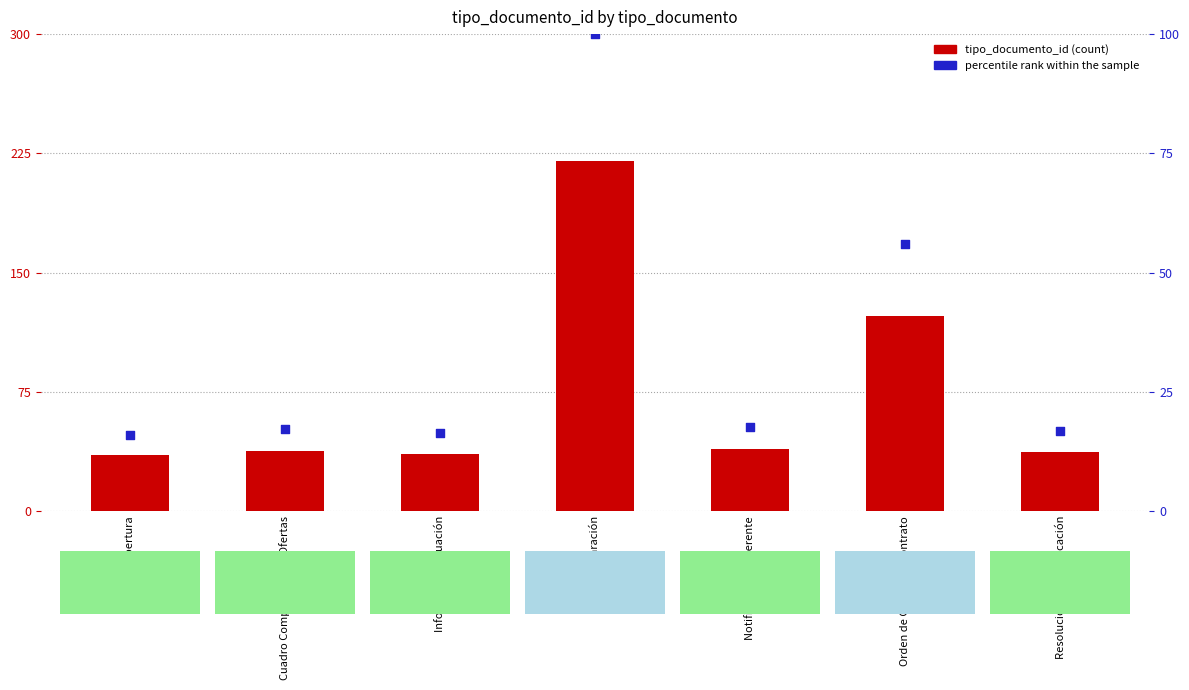

What is the total value across all series at Nota de Aclaración?

320.0